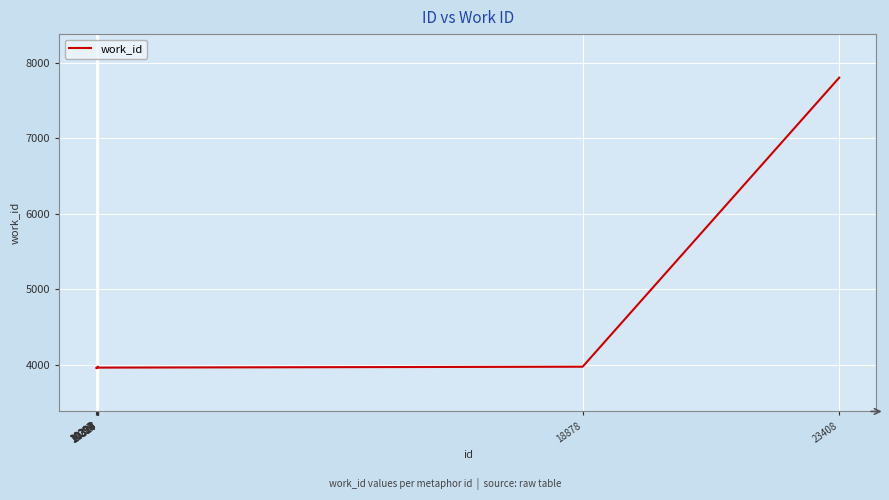

What is the greatest value displayed?

7802